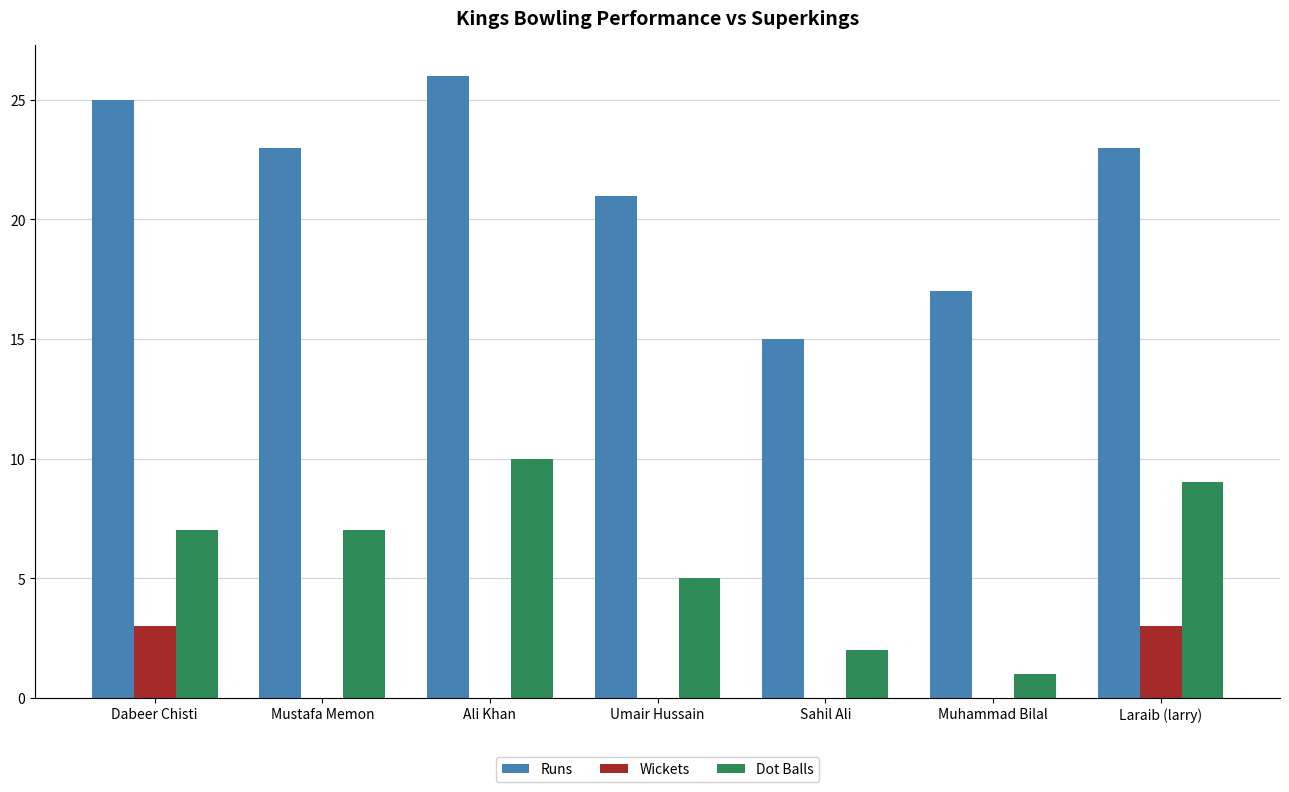

Between Dabeer Chisti and Sahil Ali, which series saw the biggest shift?

Runs